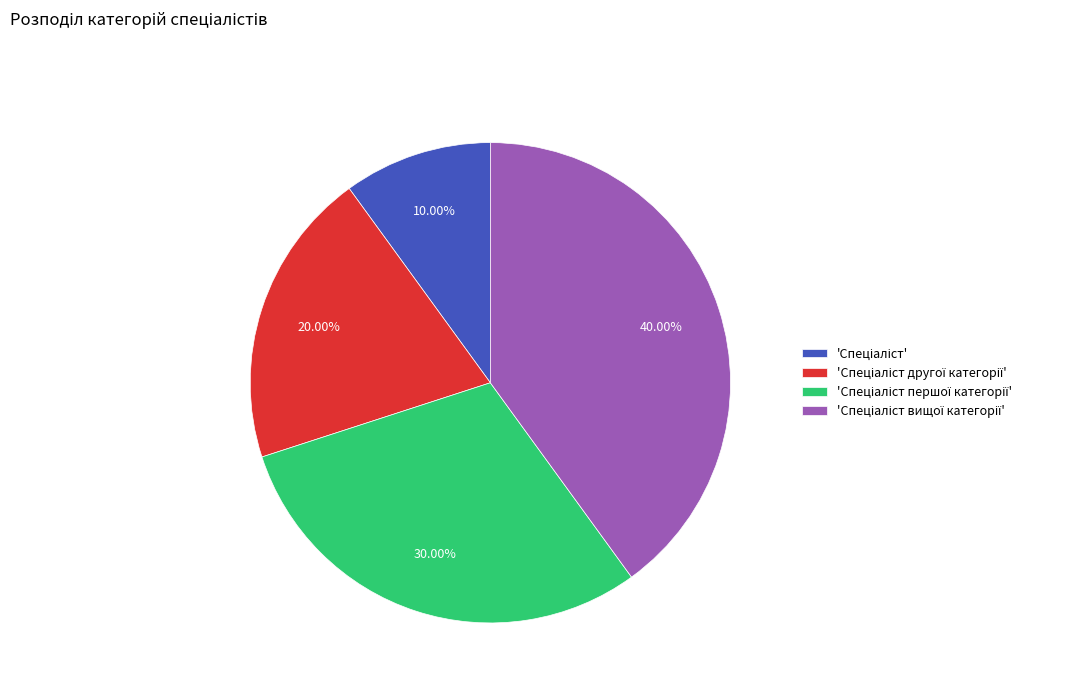

Is there a majority slice in this chart?

No